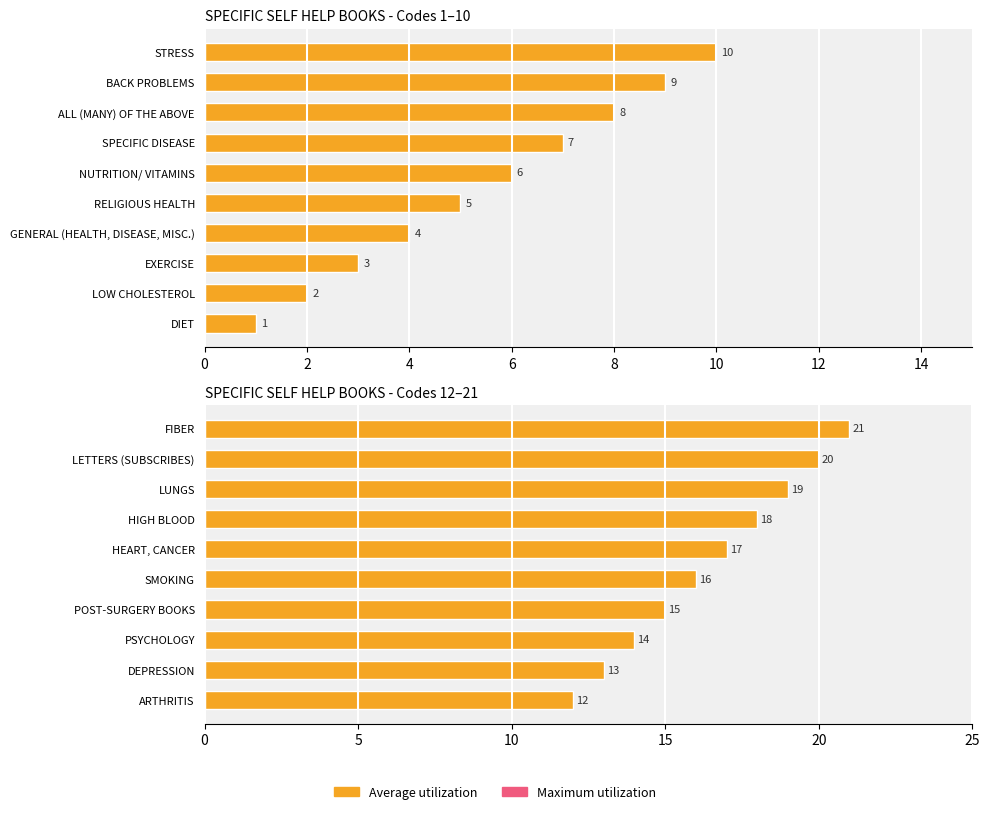

The Maximum utilization series shows 9.0 at DEPRESSION. True or false?

False